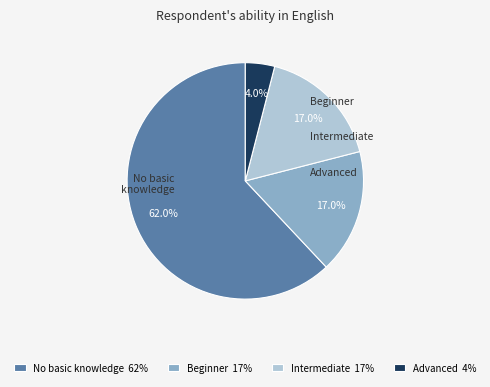

What percentage is NOT represented by Beginner 17%?

83.0%